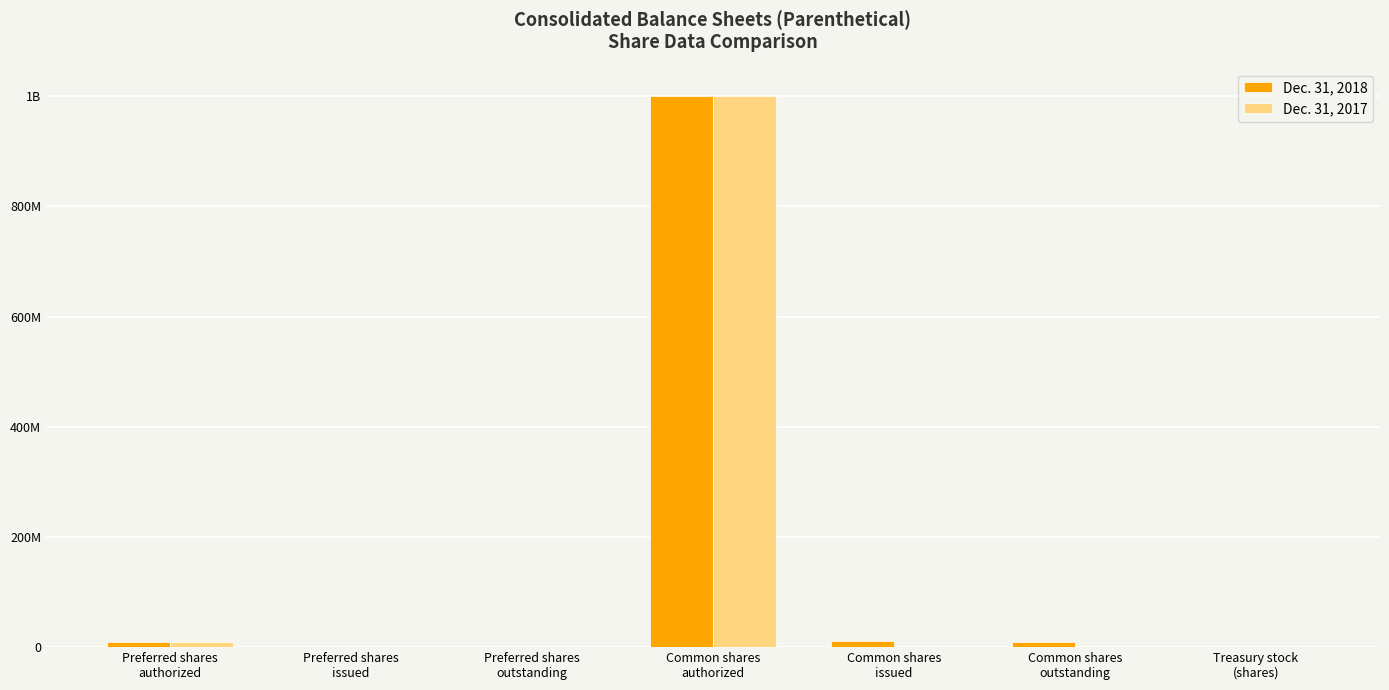

Are the bars grouped side by side (vs. stacked)?

Yes